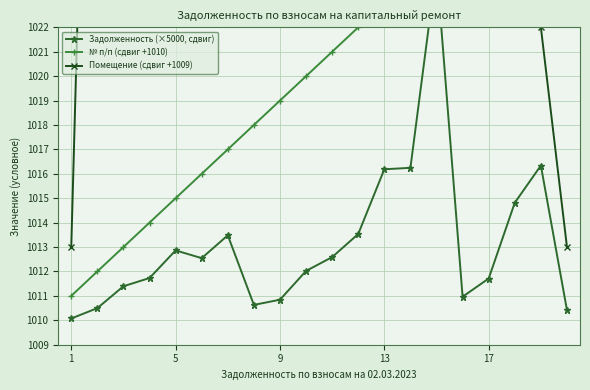

True or false: Помещение (сдвиг +1009) has a value of 304.4 at 11.

False